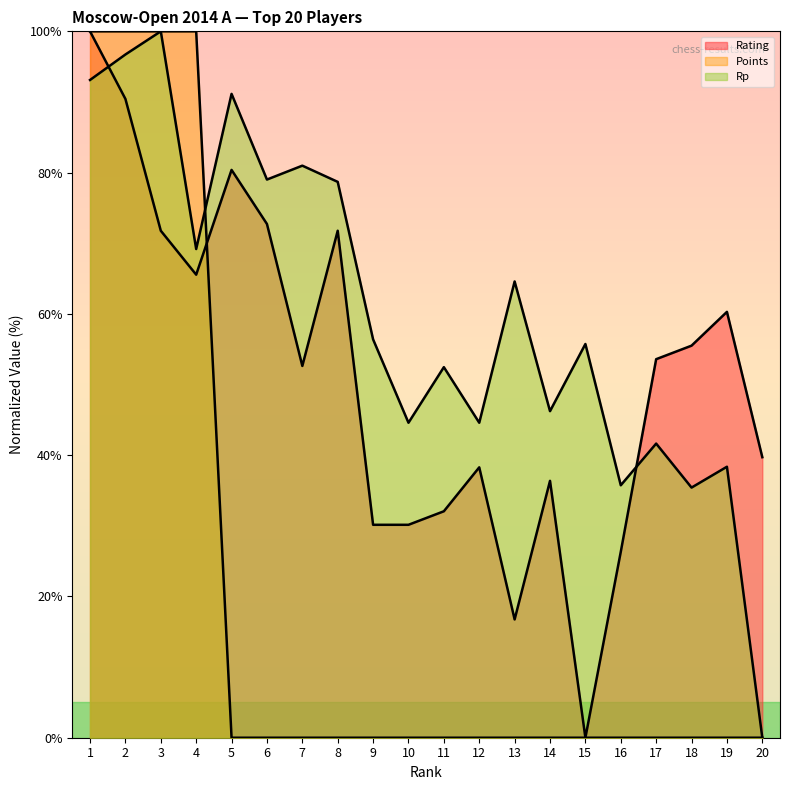

List the series in order of their peak value, lowest first.

Rating, Points, Rp